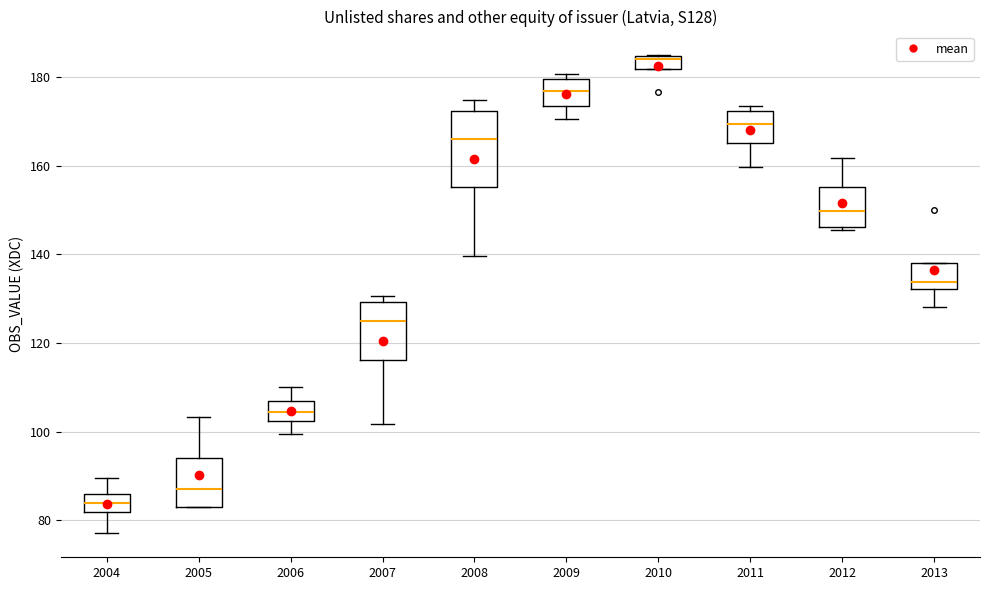

Which box's median line is the highest?

2010